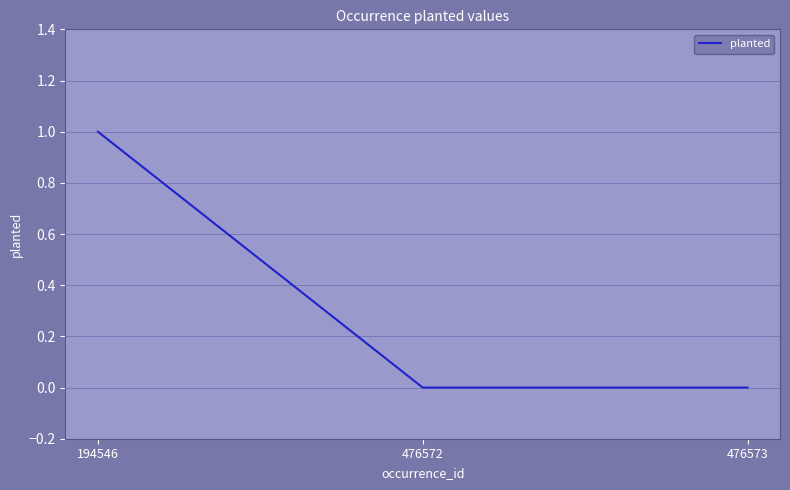

Which category has the highest value across all series?

194546